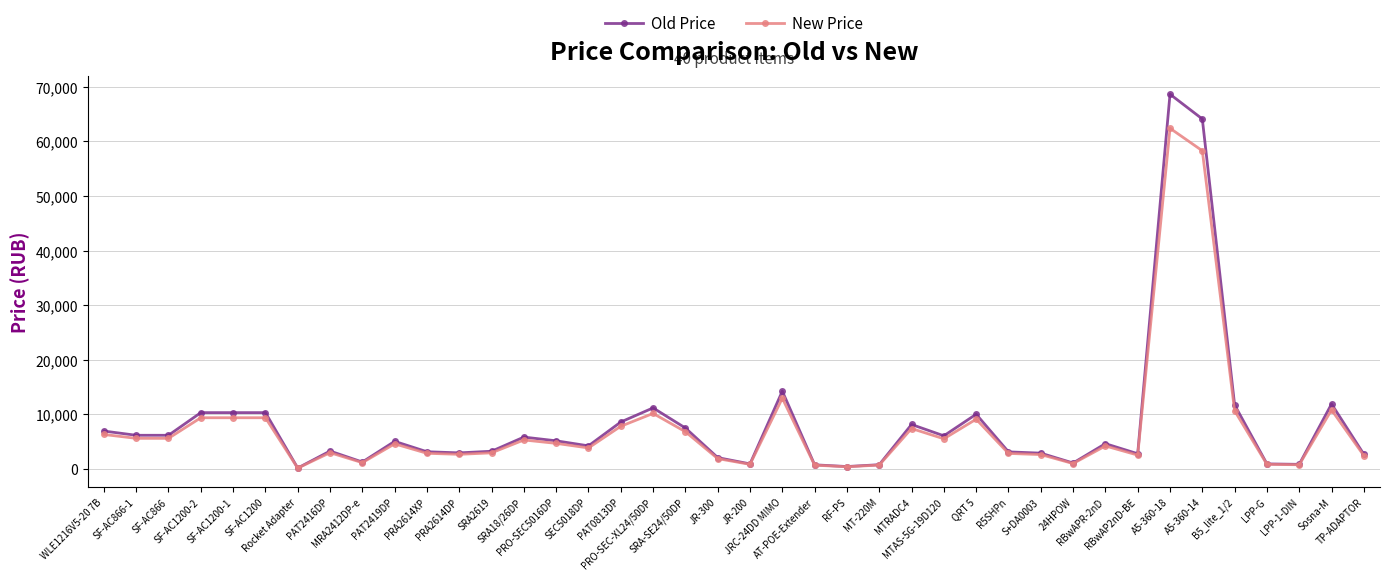

Where is New Price nearest to the value 31267?

JRC-24DD MIMO